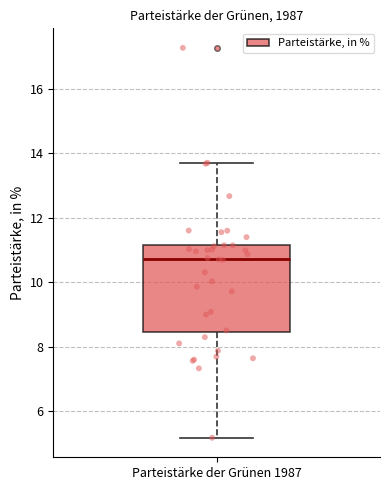

Where is the lower edge of the box for Parteistärke der Grünen 1987 on the y-axis? The values are not printed on the chart, so give them approximately, as read against the axis.

8.4